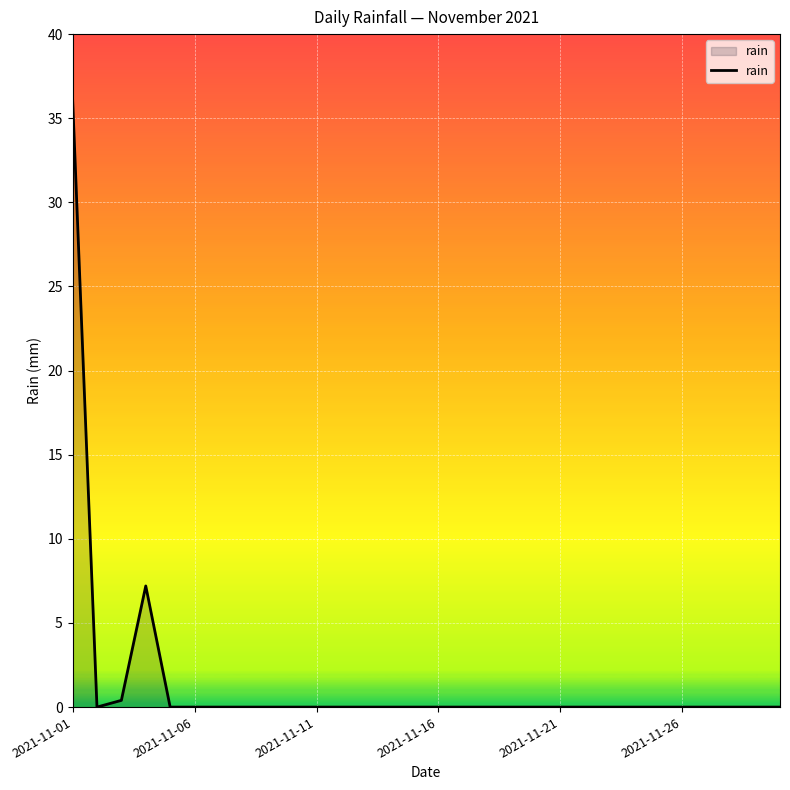

What is the greatest value displayed?

36.2